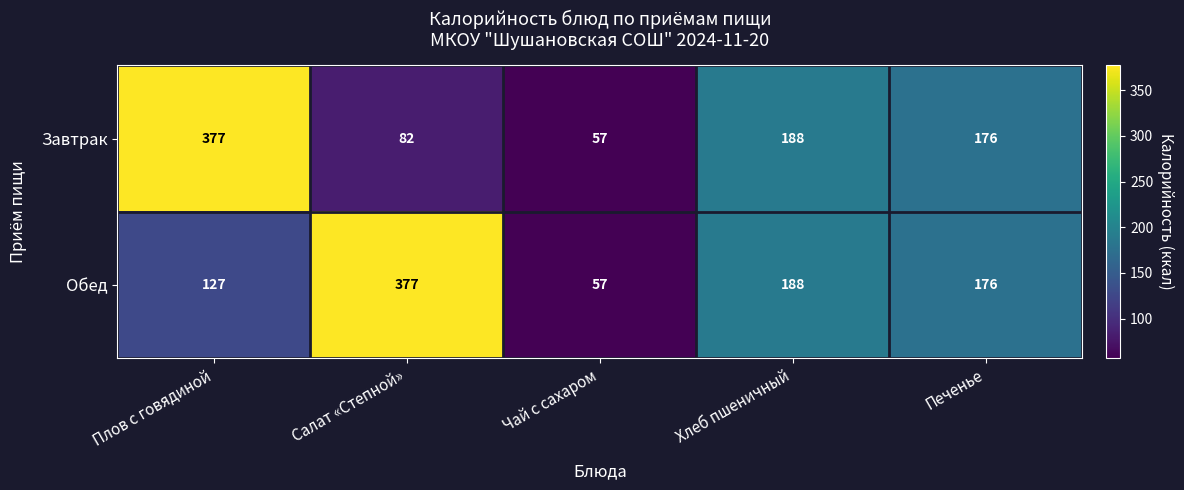

What is the difference between the maximum and minimum values in the Обед series?

320